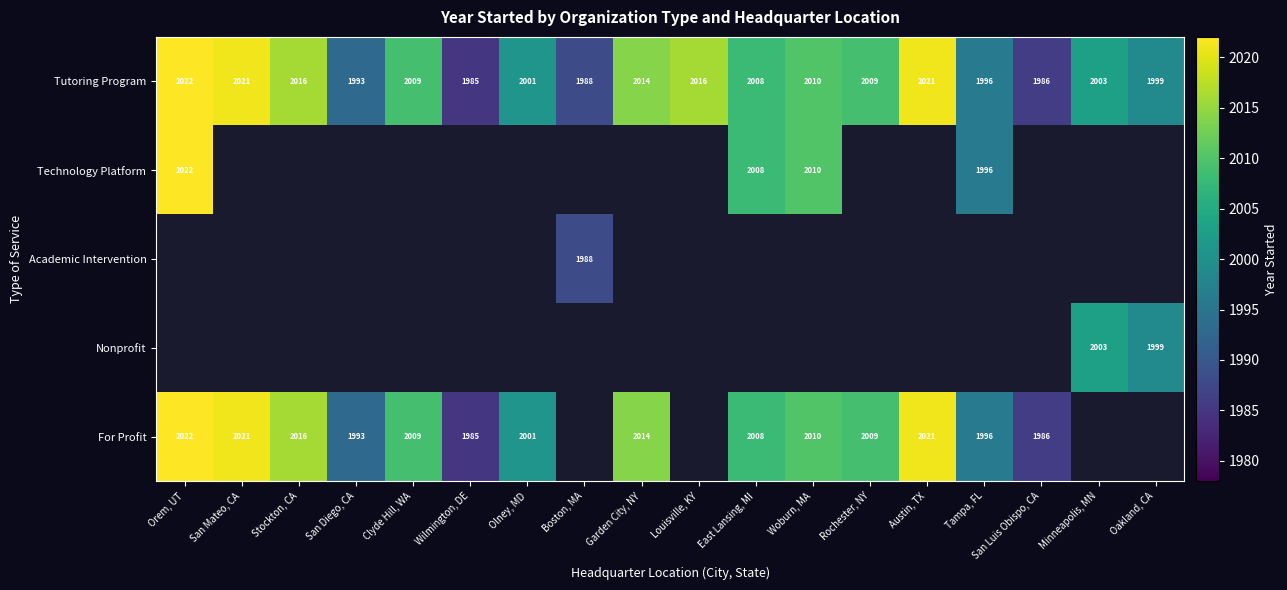

True or false: For Profit has a value of 3135.7 at Austin, TX.

False